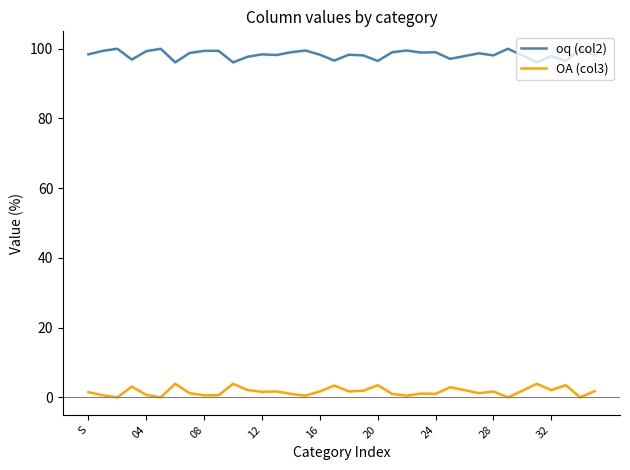

At how many categories does at least one series exceed 19?

36